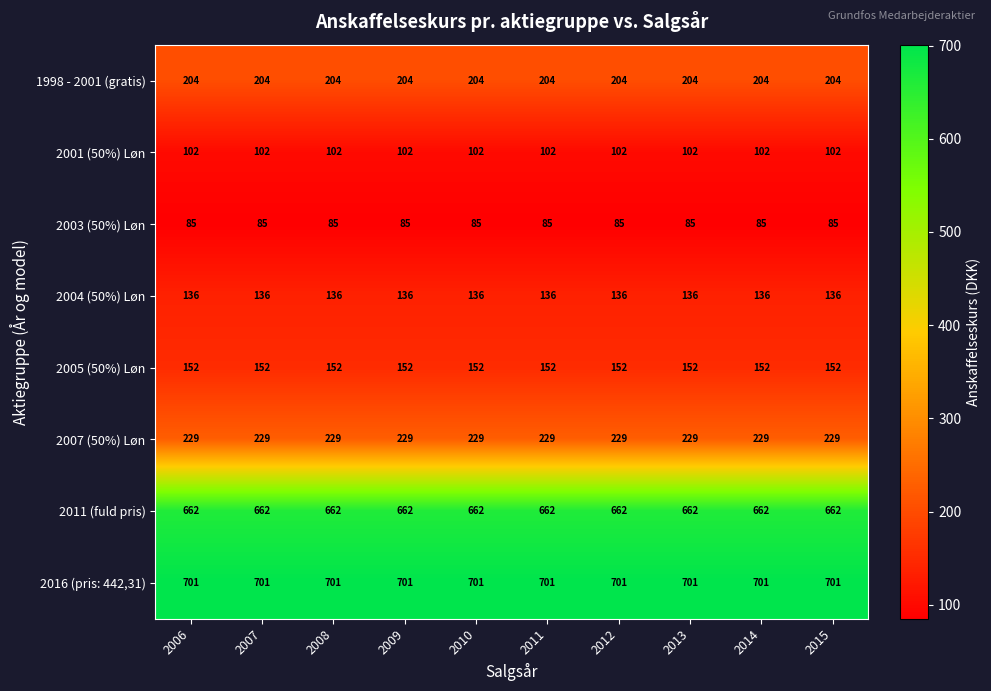

What is the spread (max minus min) of values at 2015?

616